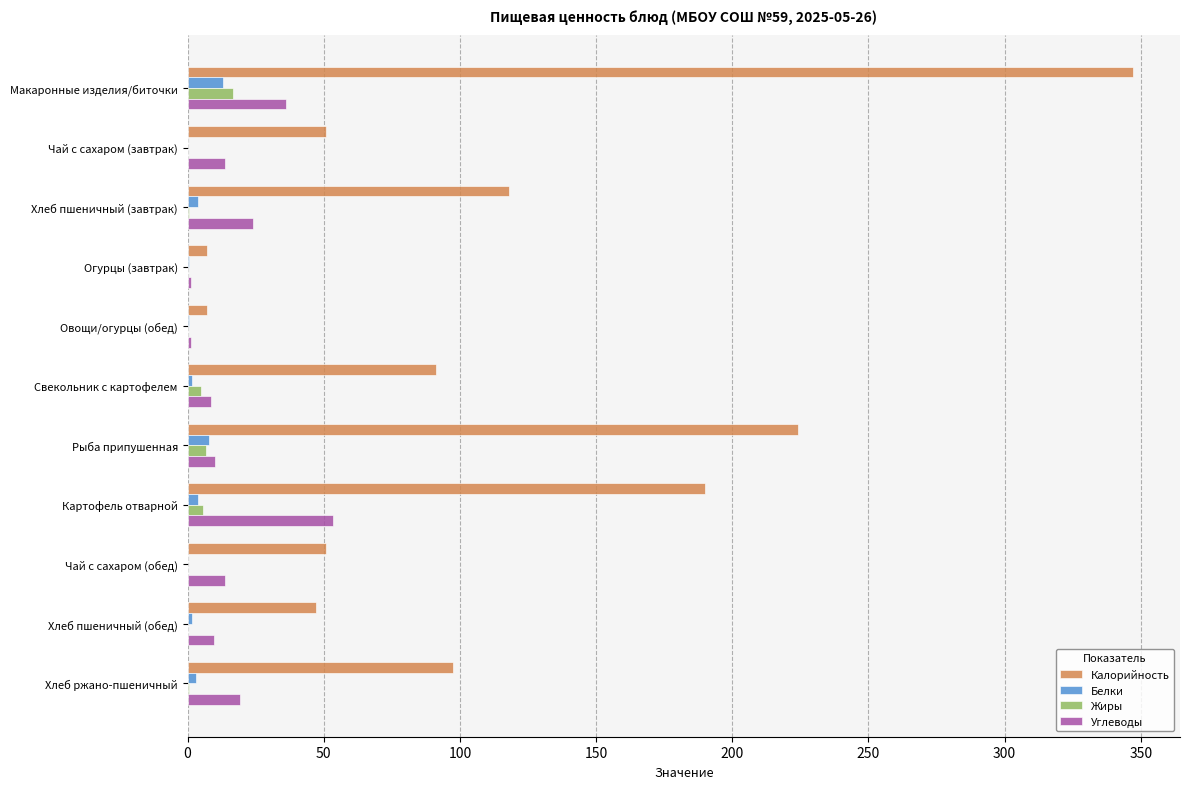

At which label is Калорийность closest to 177?

Картофель отварной